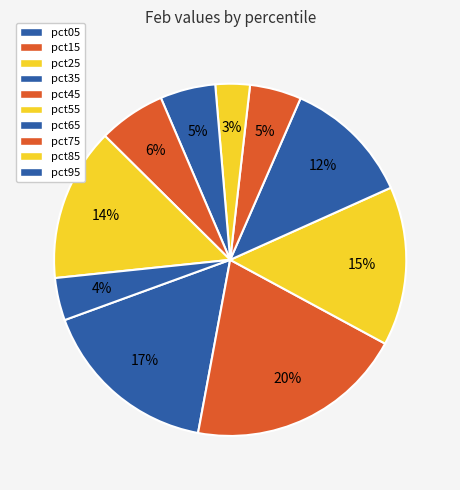

Is there any slice that represents more than half of the pie?

No